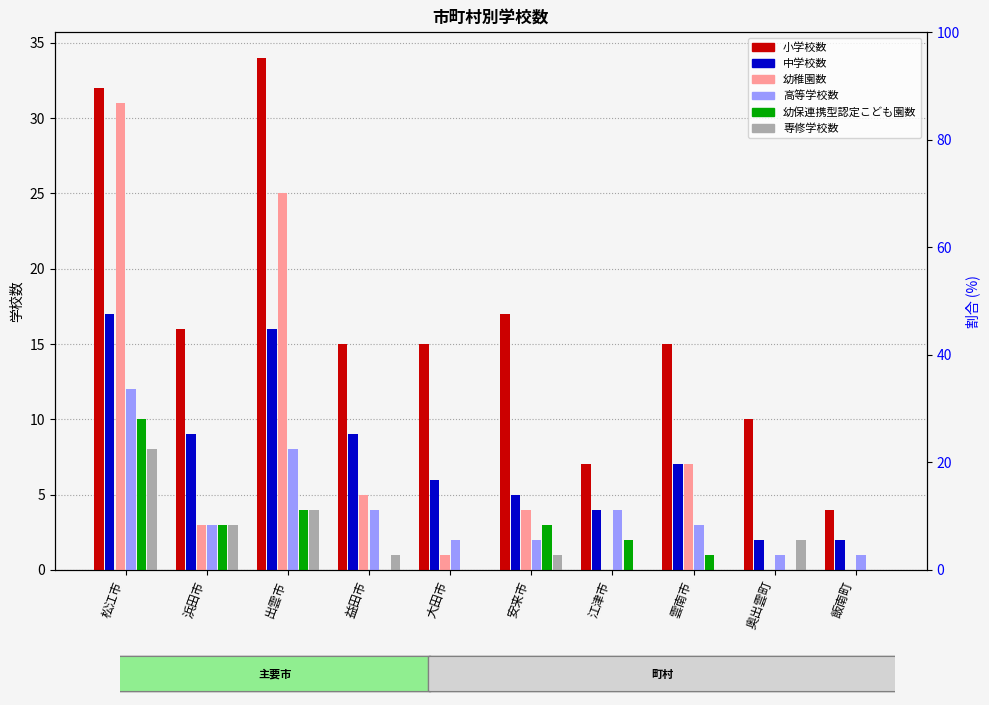

What is the difference between the highest and lowest values at 益田市?

15